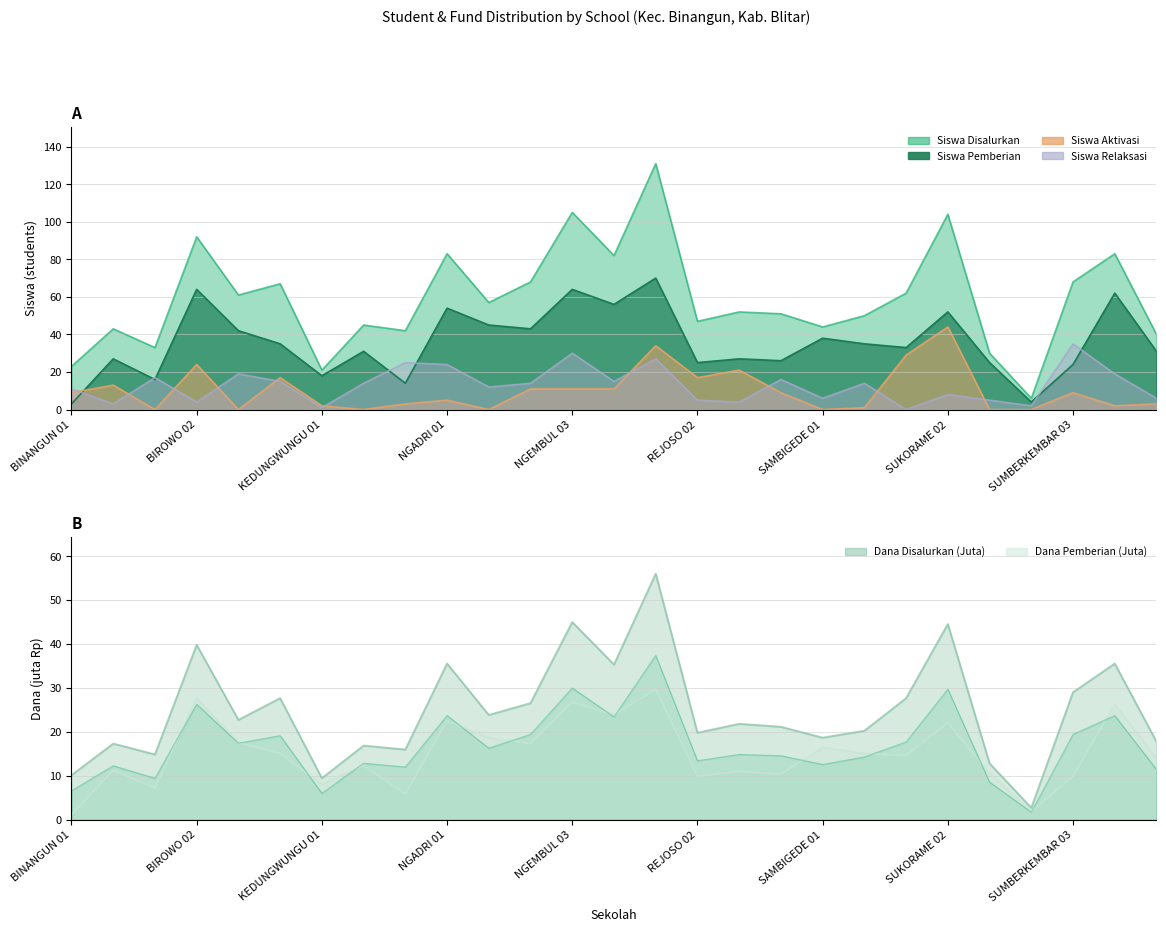

Where is the first local minimum for Siswa Relaksasi?

BINANGUN 02